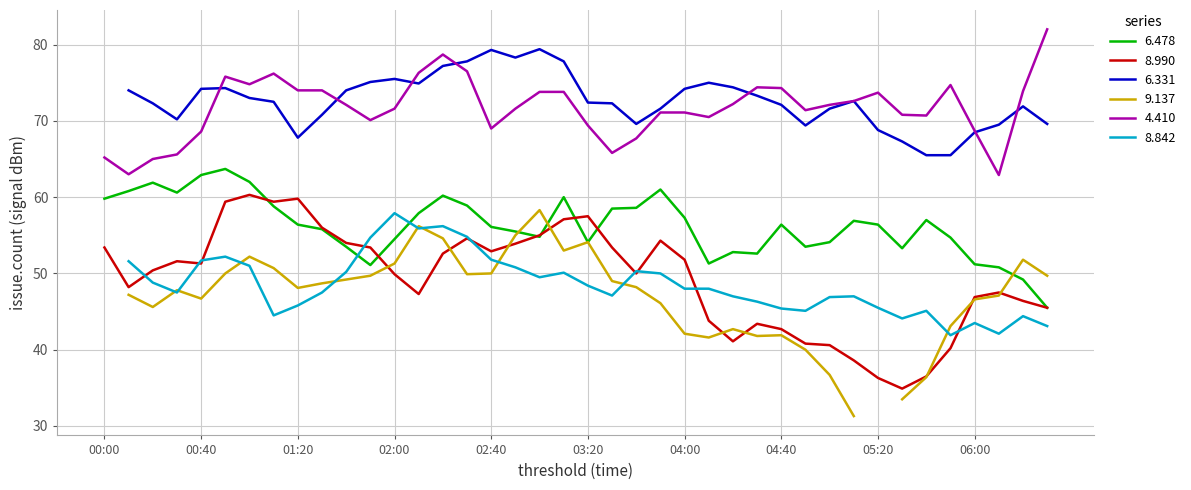

Is the value of 6.478 at 2004/07/26 05:10 greater than the value of 4.410 at 2004/07/26 04:00?

No